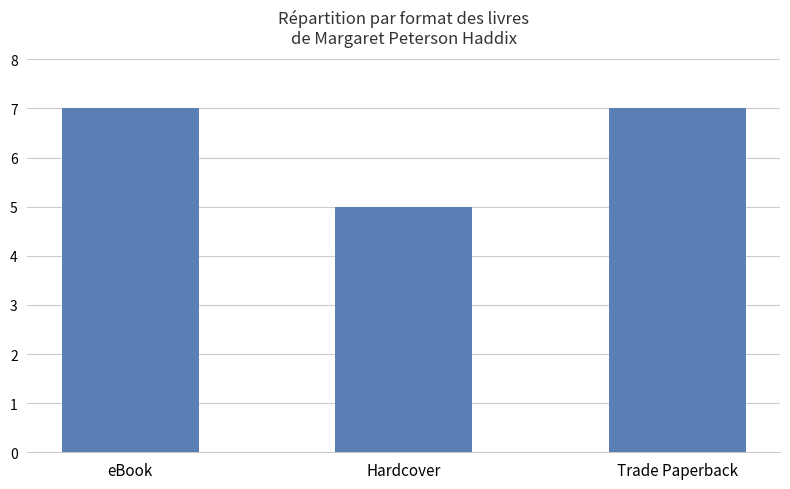

Reading left to right, extract all data points from this chart.

eBook=7	Hardcover=5	Trade Paperback=7